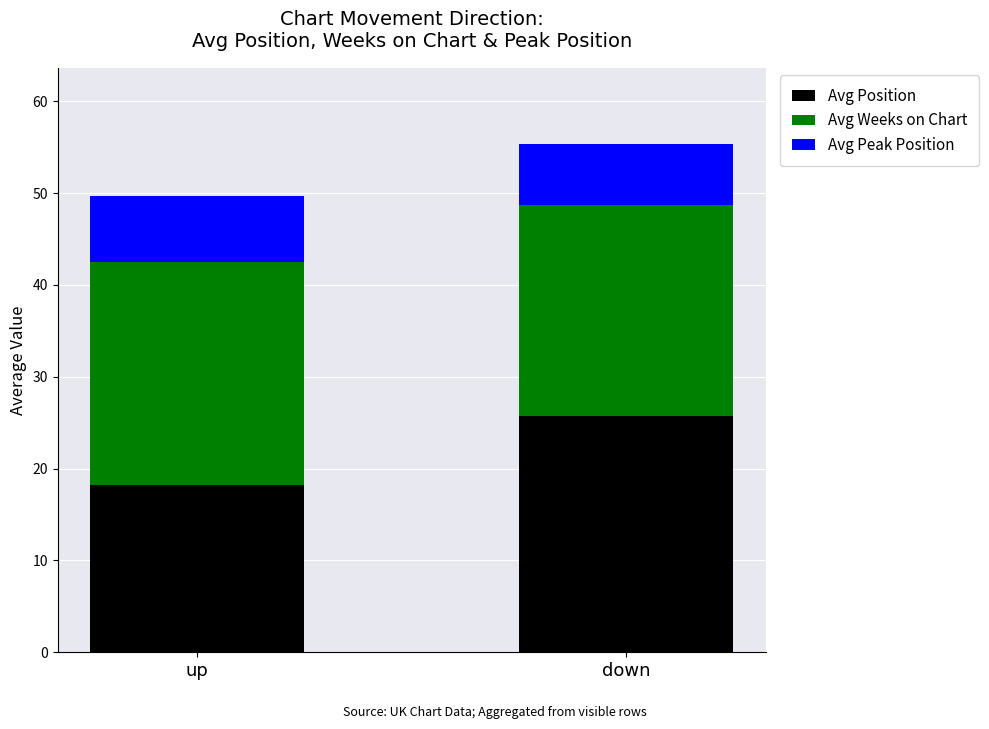

What is the total value across all series at down?

55.3